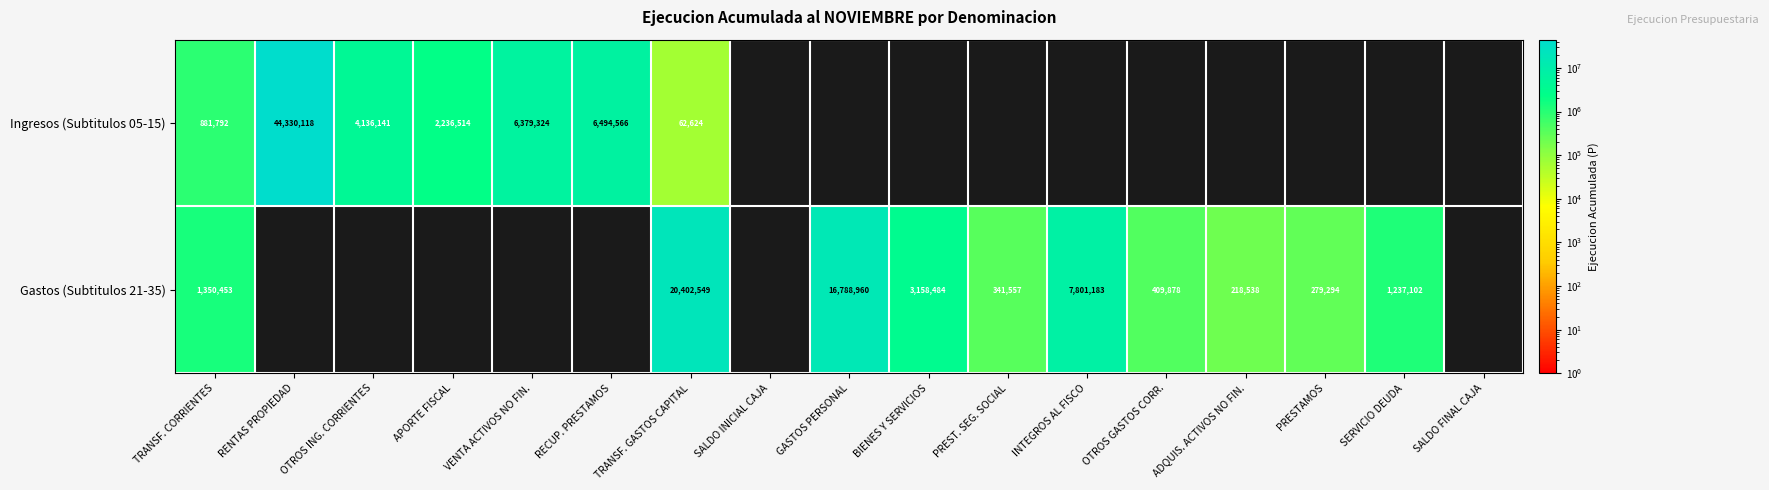

What is the sum of the Gastos (Subtitulos 21-35) values at PREST. SEG. SOCIAL and SERVICIO DEUDA?

1578659